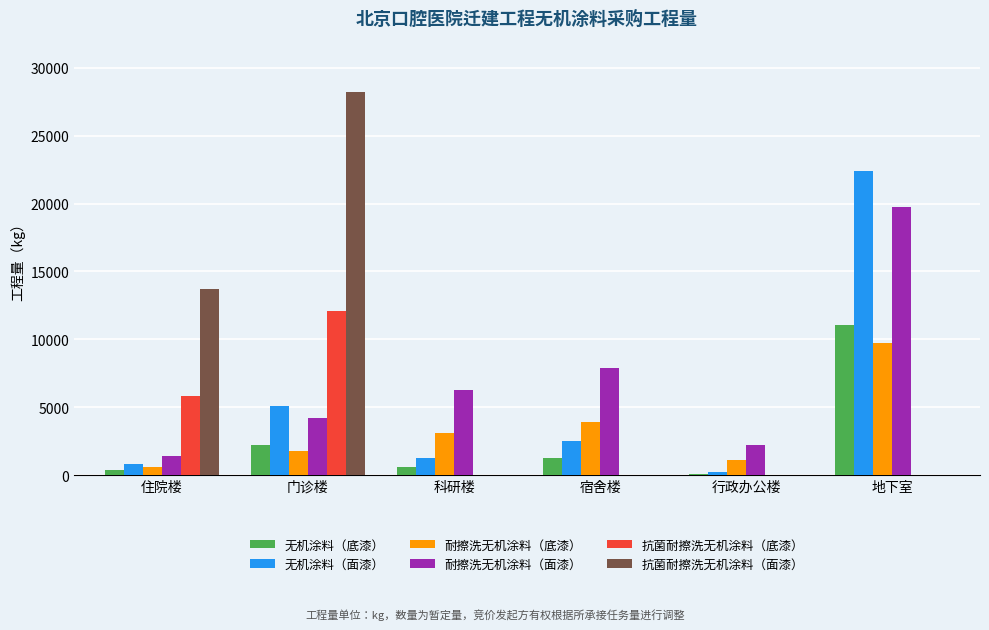

Count the number of data series in this chart.

6